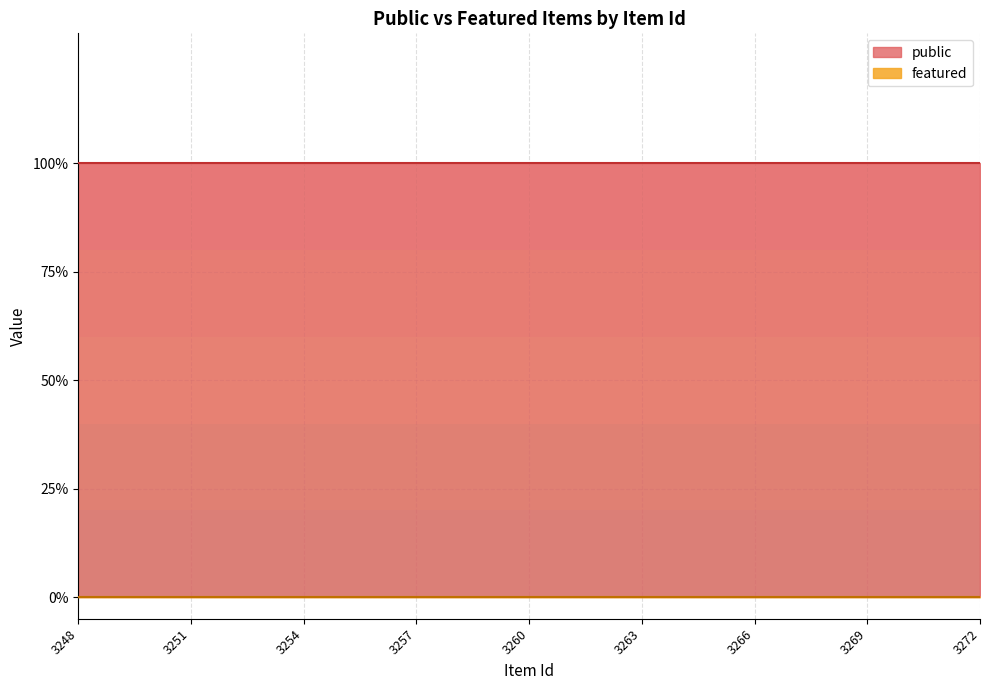

At which category is the sum across all series the highest?

3248